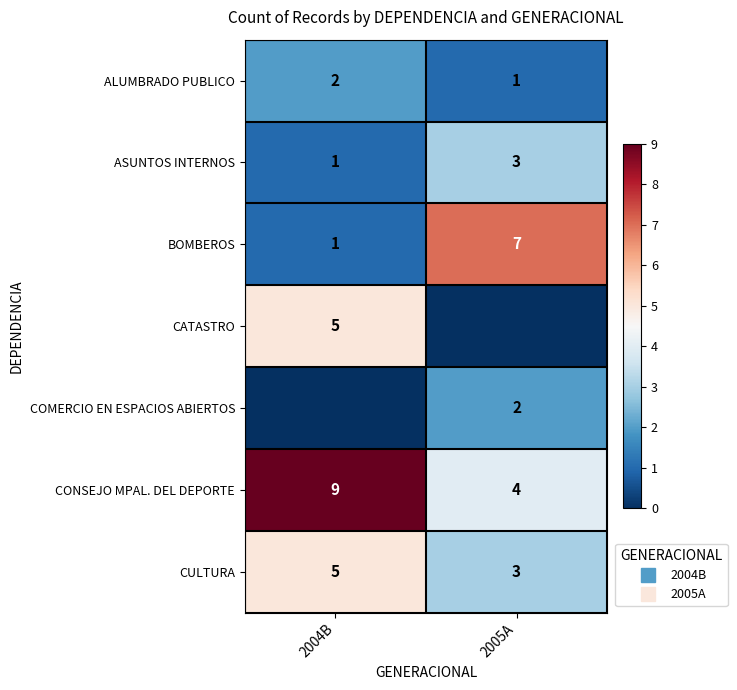

Is the value of COMERCIO EN ESPACIOS ABIERTOS at 2005A greater than the value of CULTURA at 2005A?

No